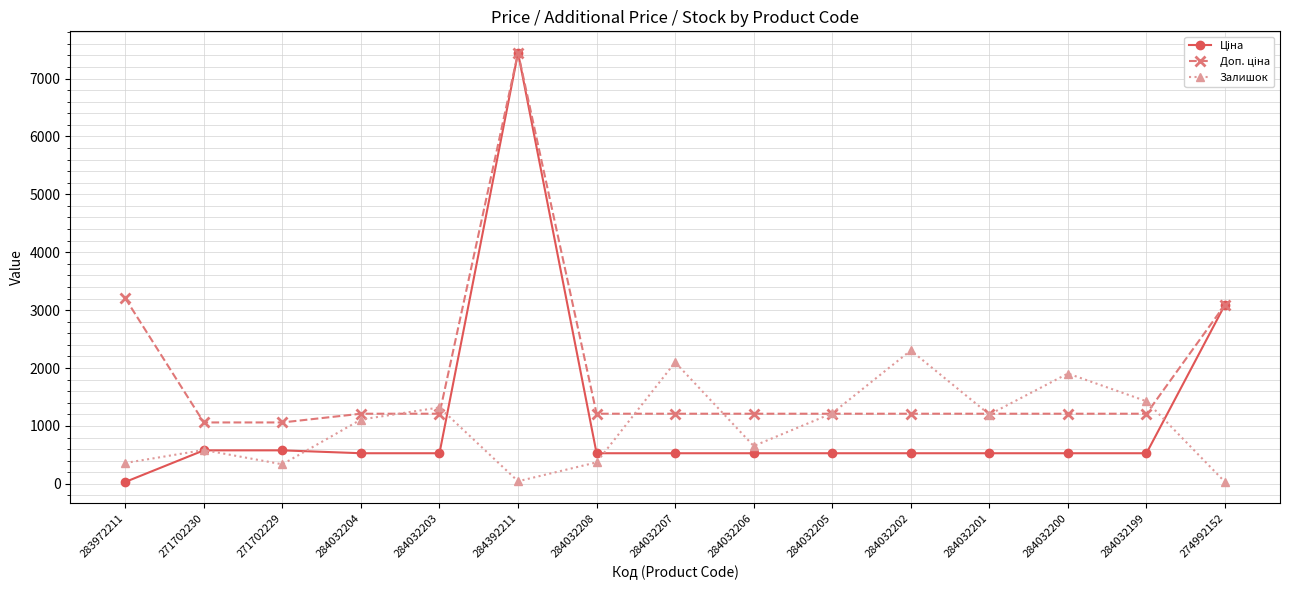

What is the value of the Залишок point at the 8th from the left?

2099.0